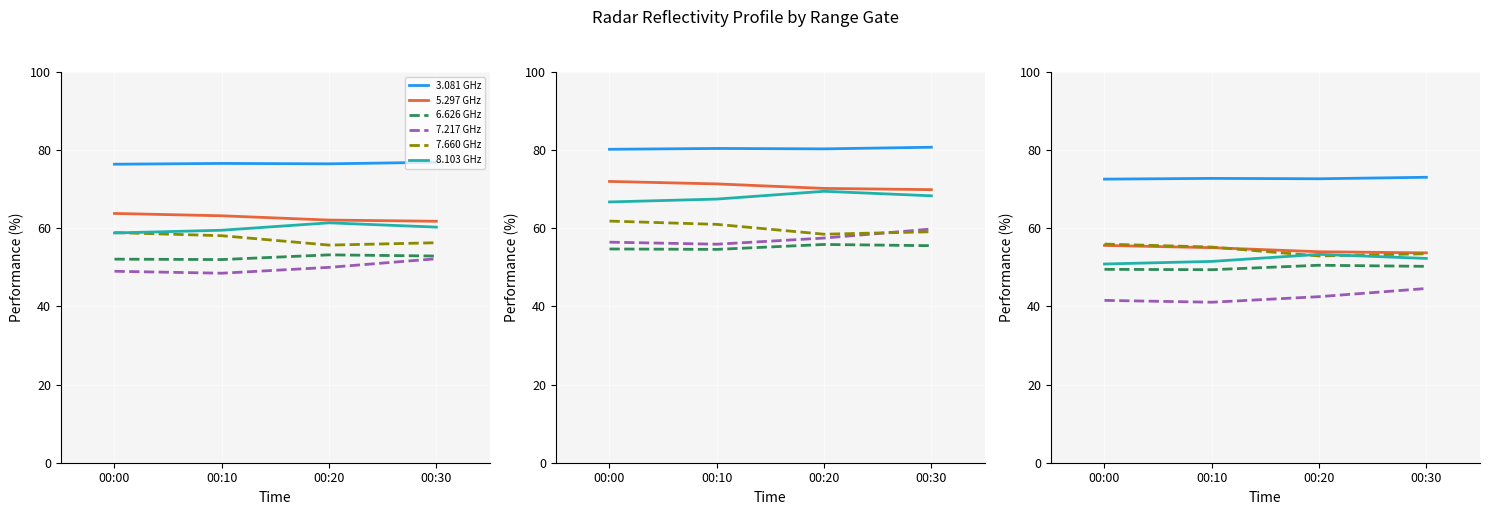

What is the value of the 7.217 GHz point at the 3rd from the left?

42.5